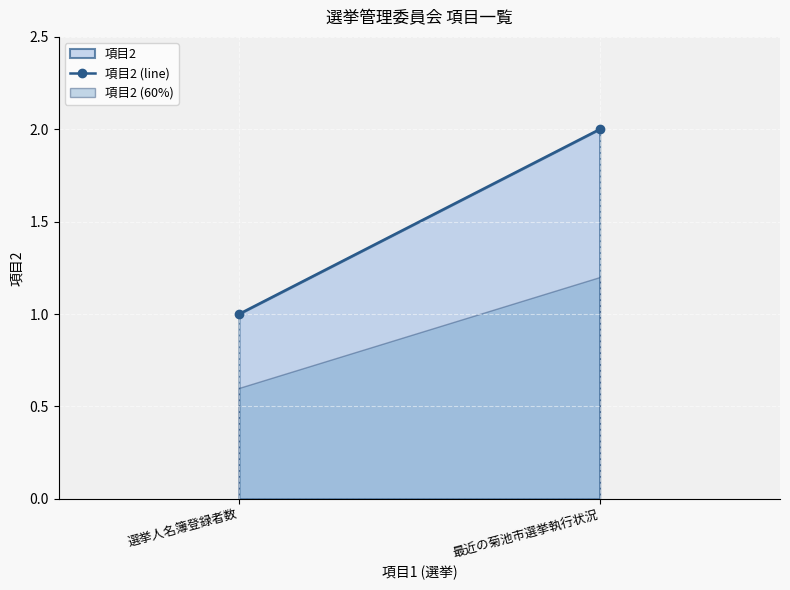

List the labels in order of value, smallest first.

選挙人名簿登録者数, 最近の菊池市選挙執行状況